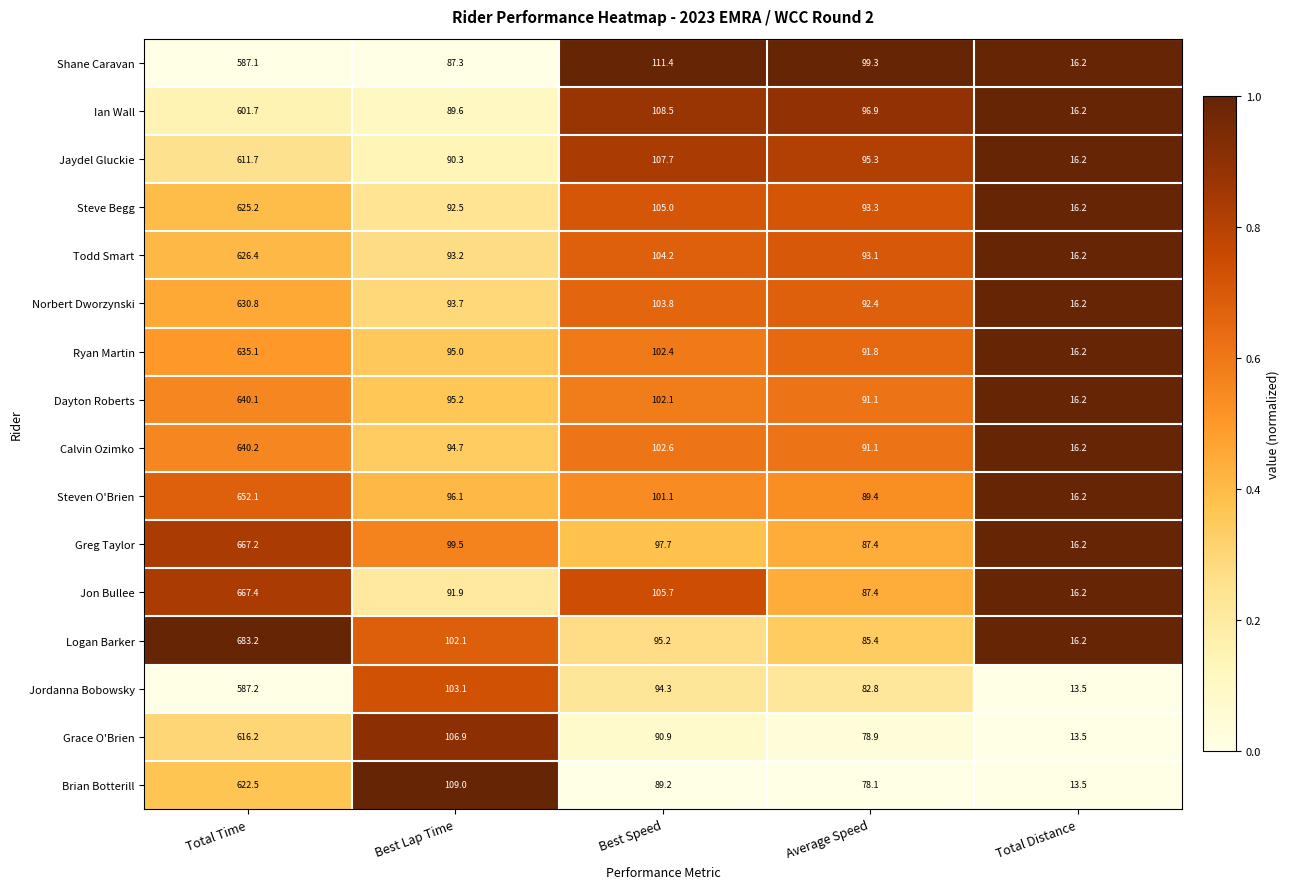

What is the difference between the maximum and minimum values in the Calvin Ozimko series?

624.0